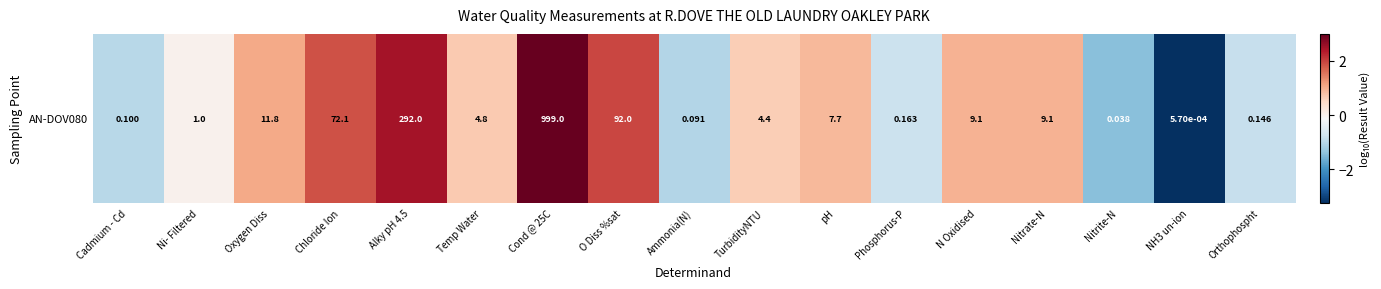

Reading left to right, list all the values displayed in this chart.

-1.0	0.0	1.1	1.9	2.5	0.7	3.0	2.0	-1.0	0.6	0.9	-0.8	1.0	1.0	-1.4	-3.2	-0.8